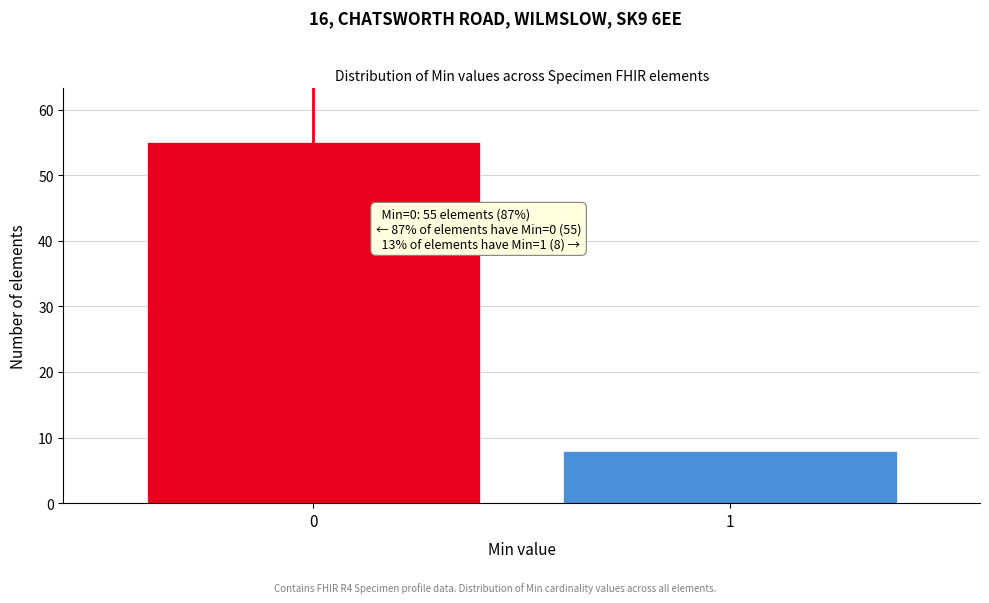

Reading right to left, what are all the values shown in this chart?

1=8	0=55